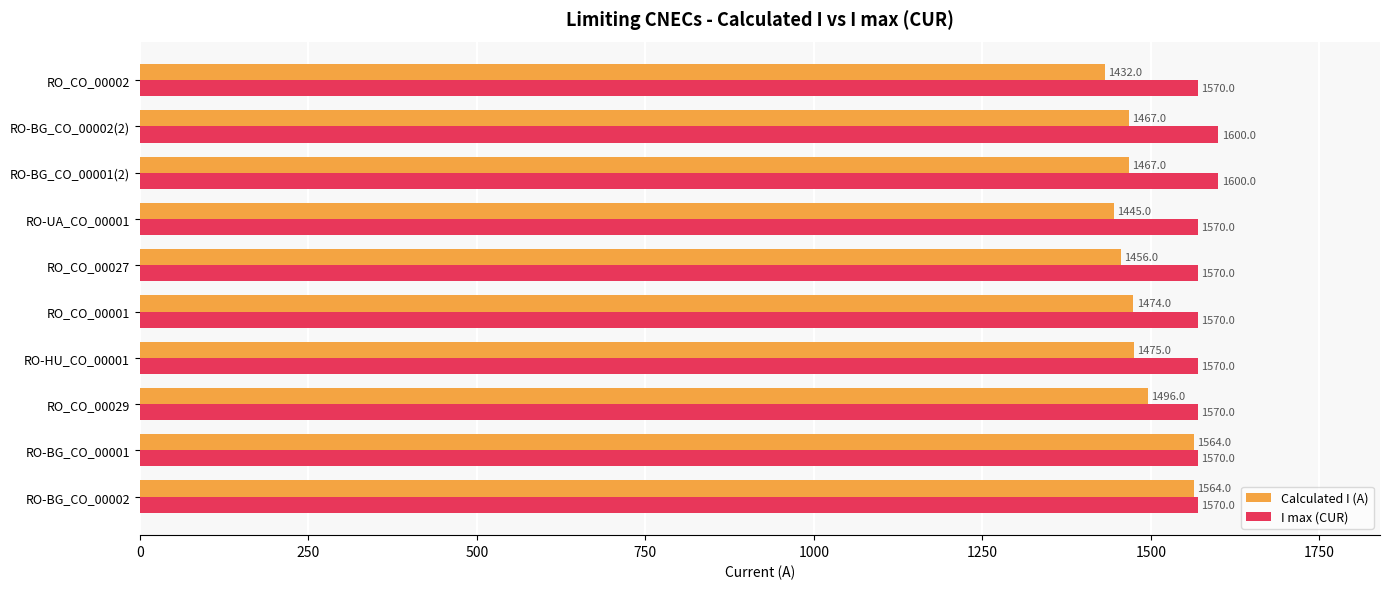

Where is Calculated I (A) nearest to the value 1498?

RO_CO_00029